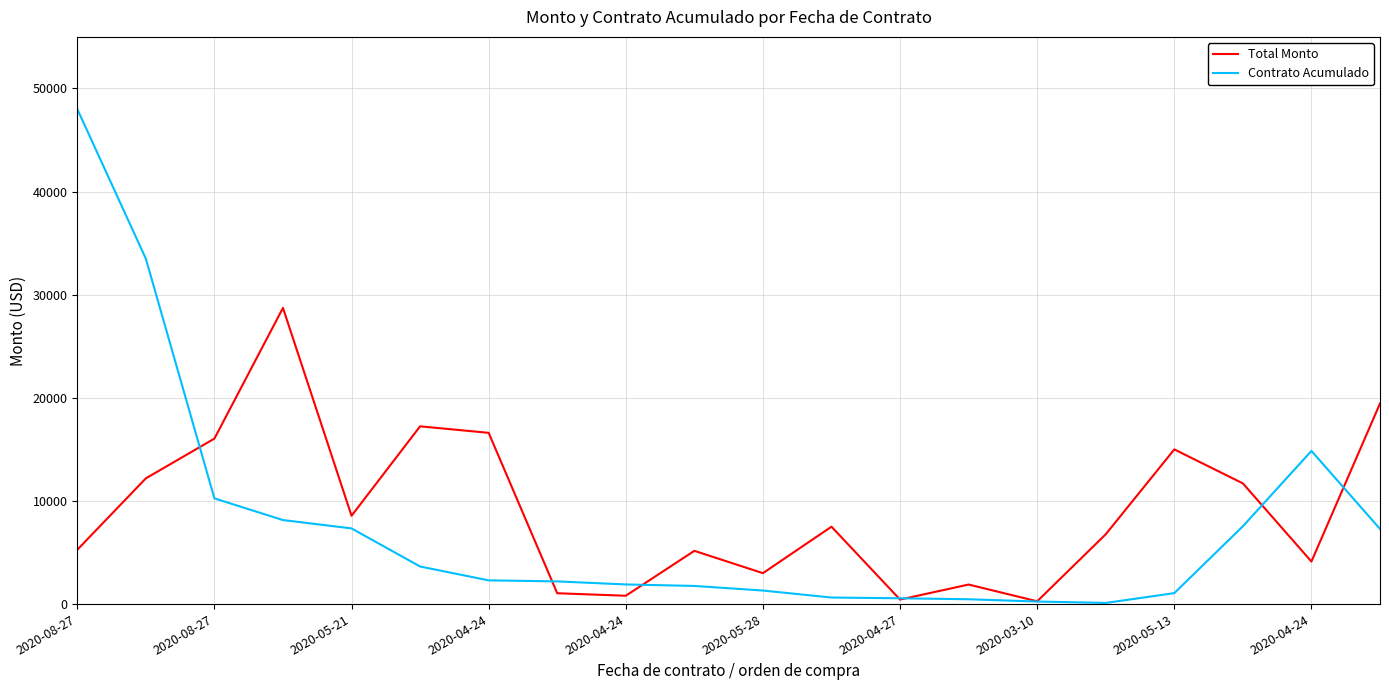

List the series in order of their overall mean, lowest first.

Contrato Acumulado, Total Monto